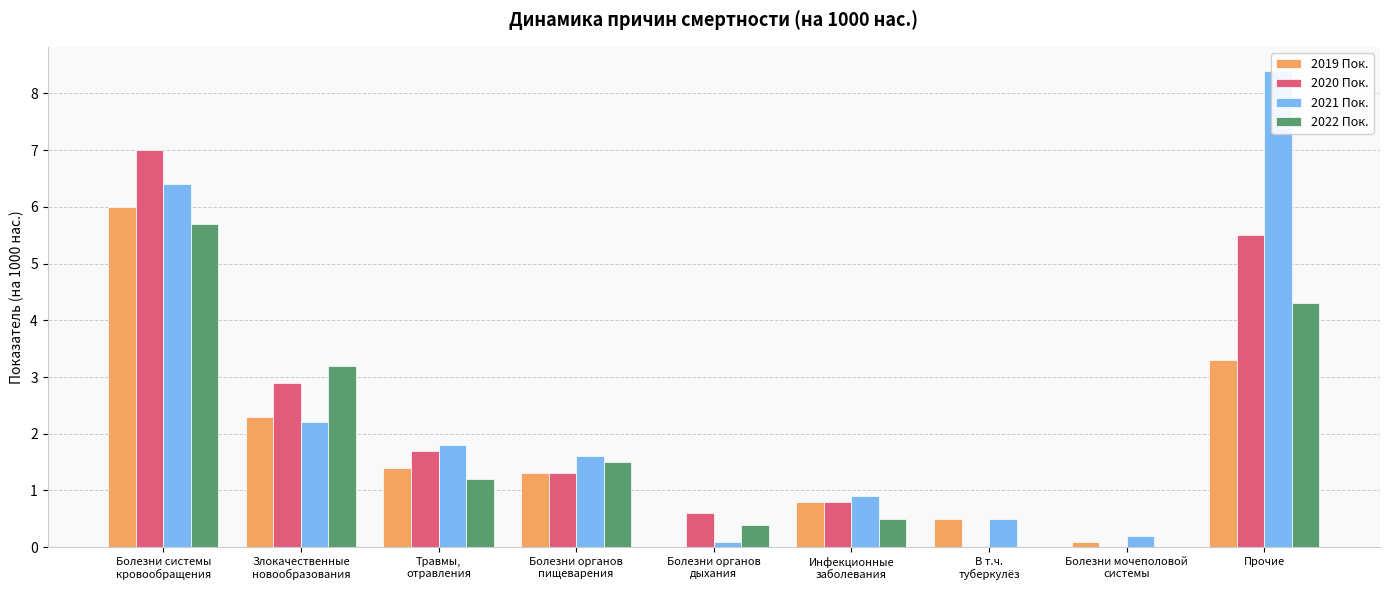

Between Прочие and Инфекционные
заболевания, which is larger?

Прочие